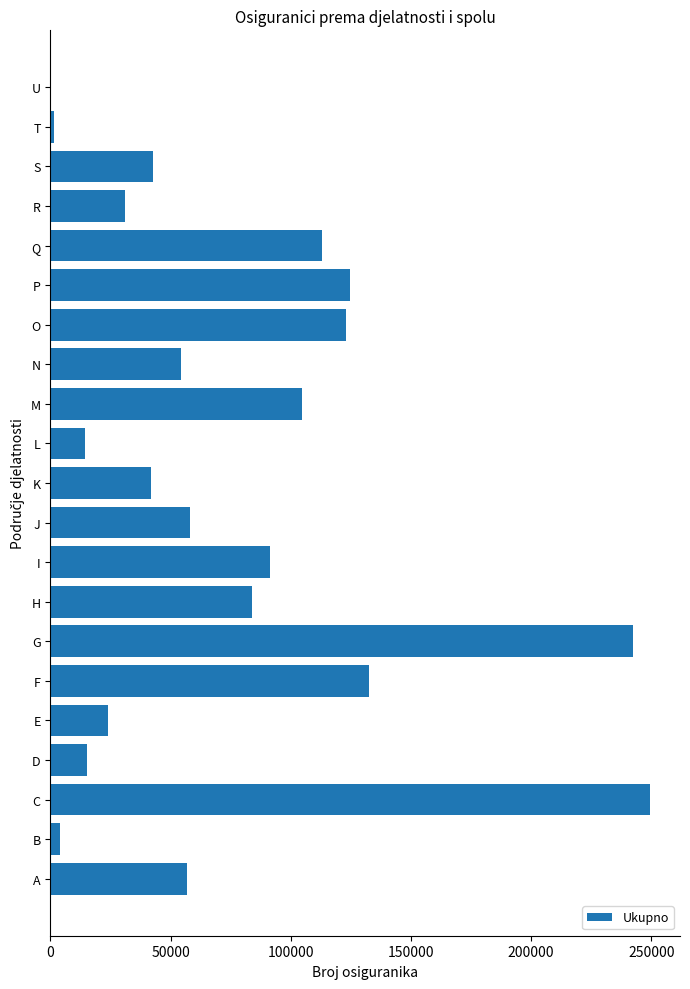

What is the change in value from H to J?

-25625